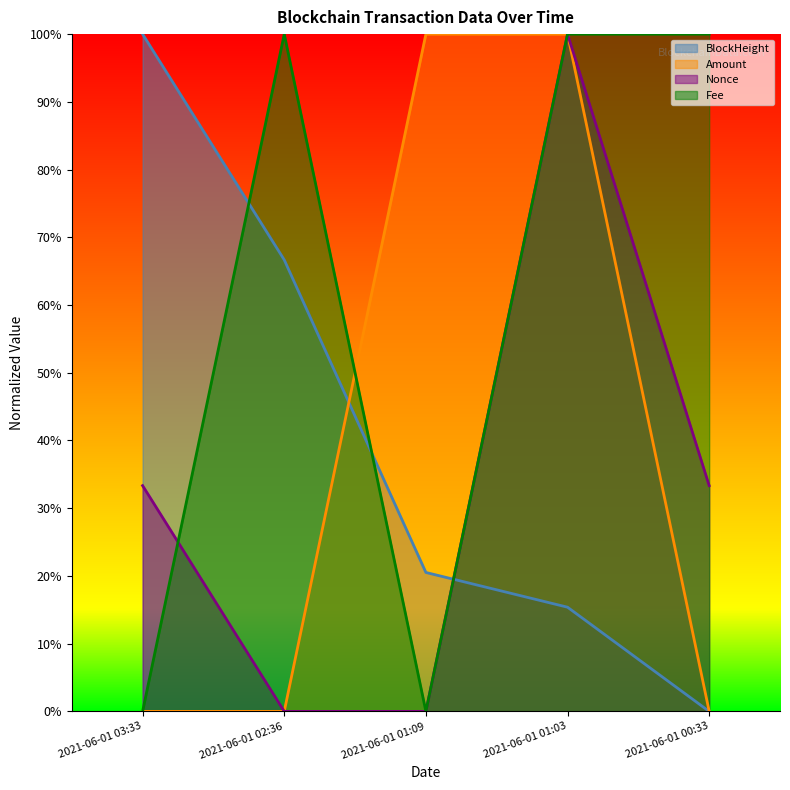

At which label does Nonce reach its minimum?

2021-06-01 02:36